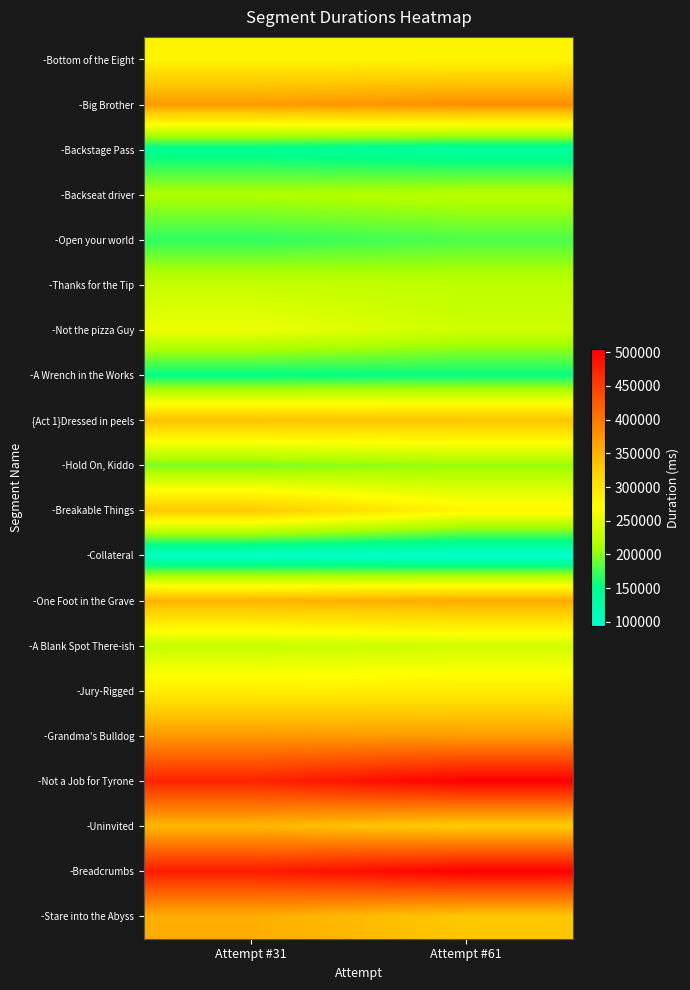

Which series has the widest spread of values?

-Breakable Things